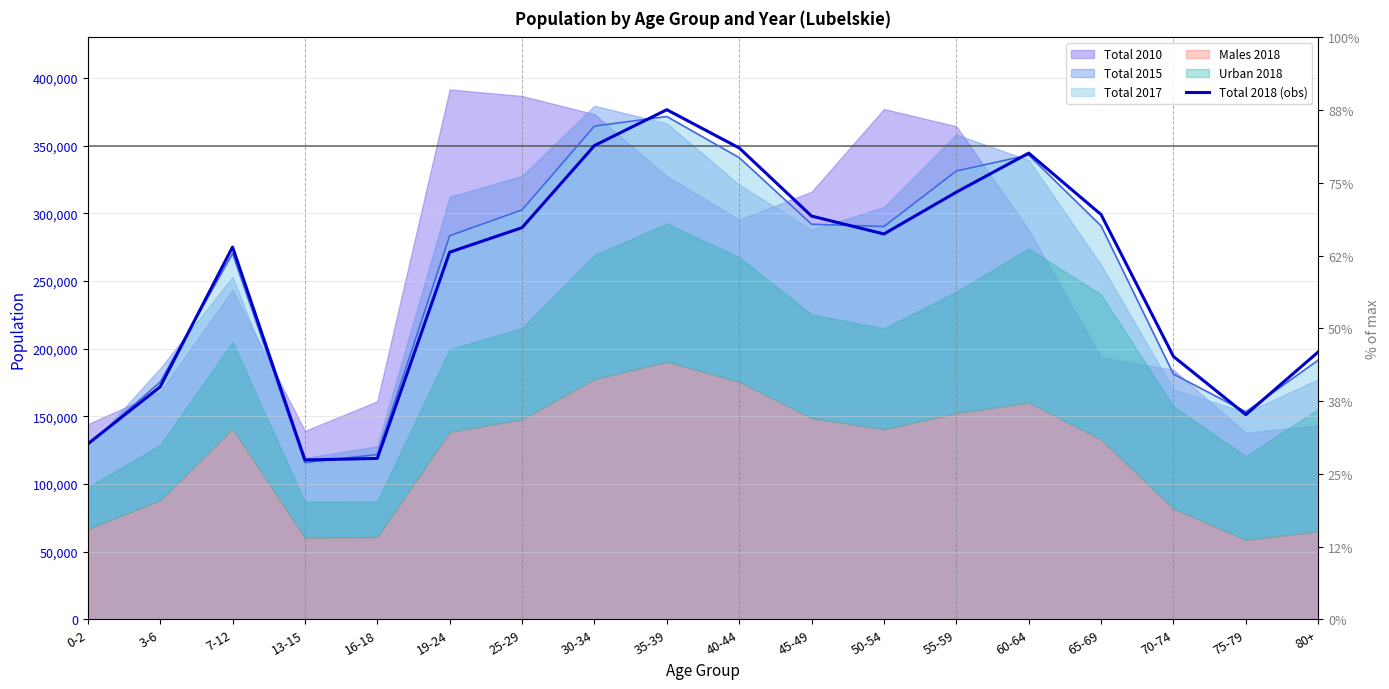

At which category does the data reach its first local valley?

13-15